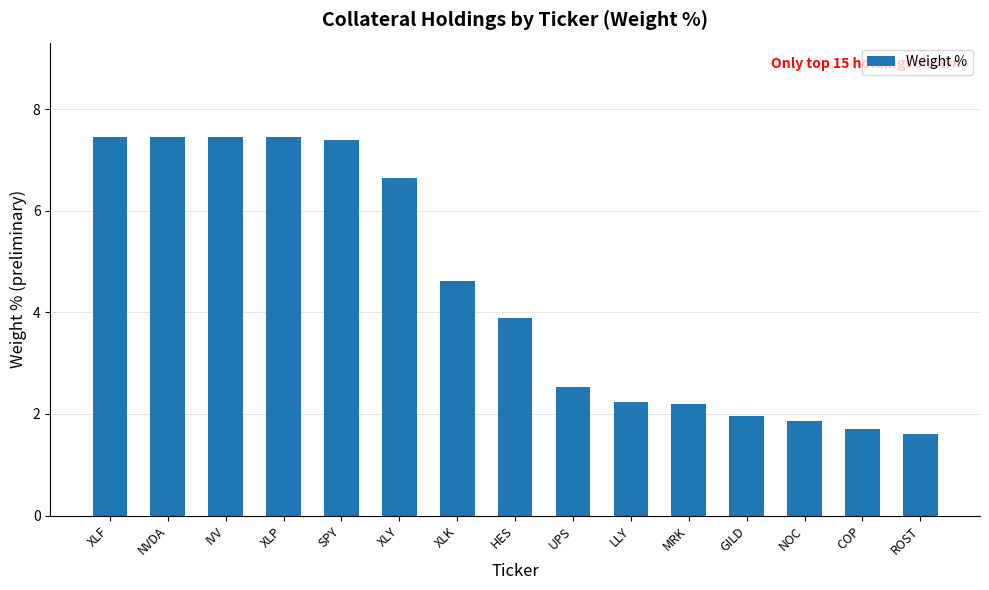

How many values exceed 3?

8